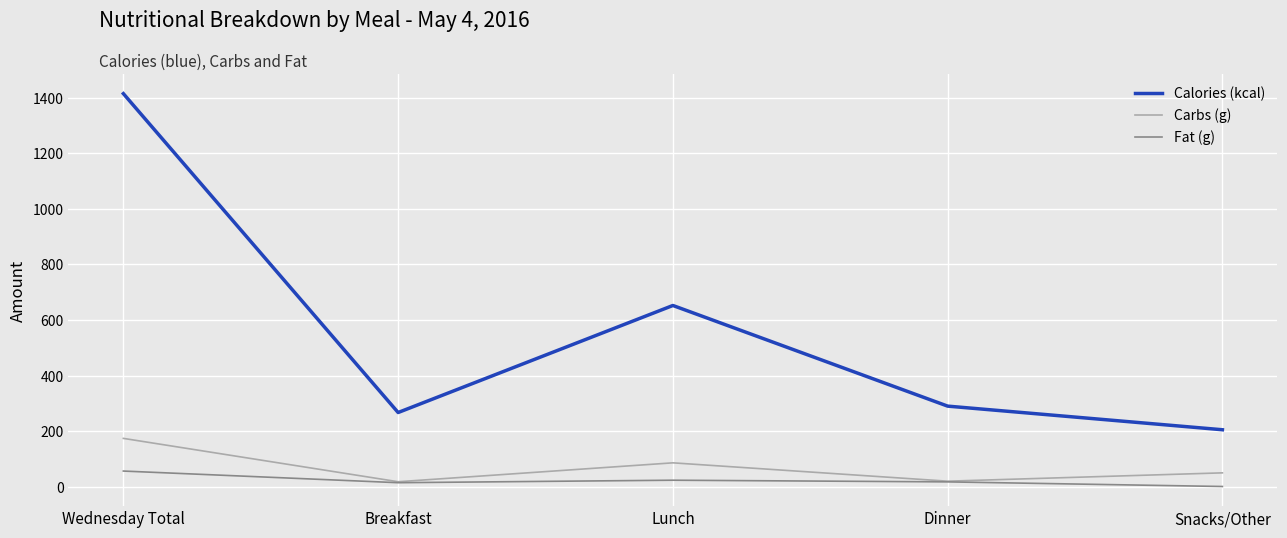

Where is the first local maximum for Carbs (g)?

Lunch